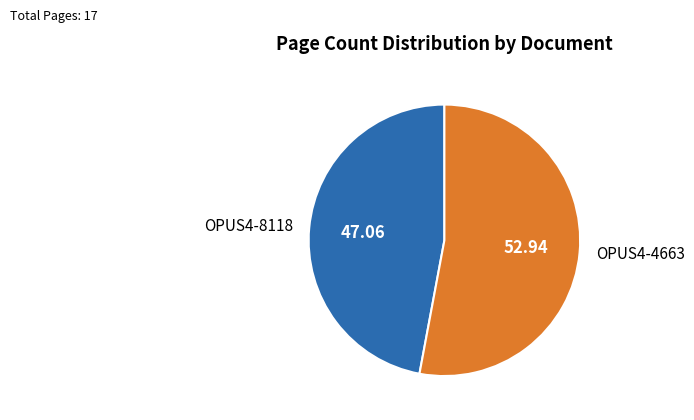

What is the majority slice?

OPUS4-4663